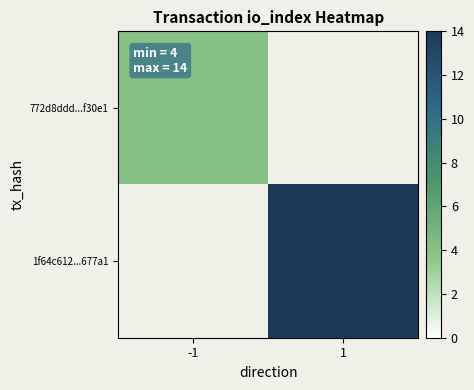

How many values in 1f64c612...677a1 are above zero?

1